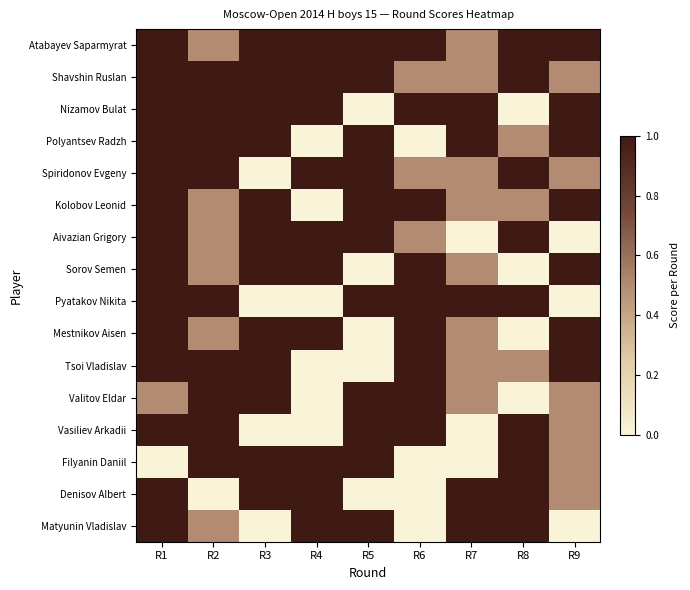

Rank the series at R1 from lowest to highest value.

Filyanin Daniil, Valitov Eldar, Atabayev Saparmyrat, Shavshin Ruslan, Nizamov Bulat, Polyantsev Radzh, Spiridonov Evgeny, Kolobov Leonid, Aivazian Grigory, Sorov Semen, Pyatakov Nikita, Mestnikov Aisen, Tsoi Vladislav, Vasiliev Arkadii, Denisov Albert, Matyunin Vladislav